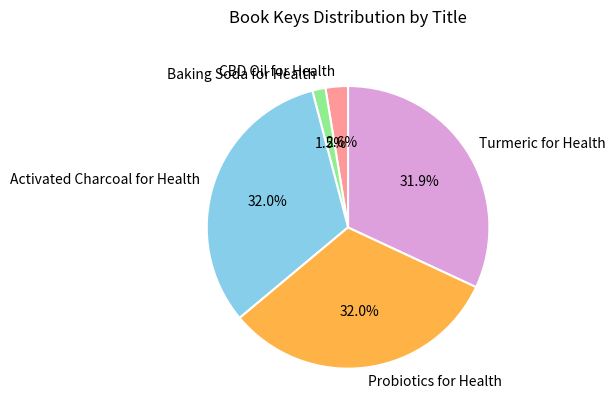

Which category has the smallest portion of the pie?

Baking Soda for Health